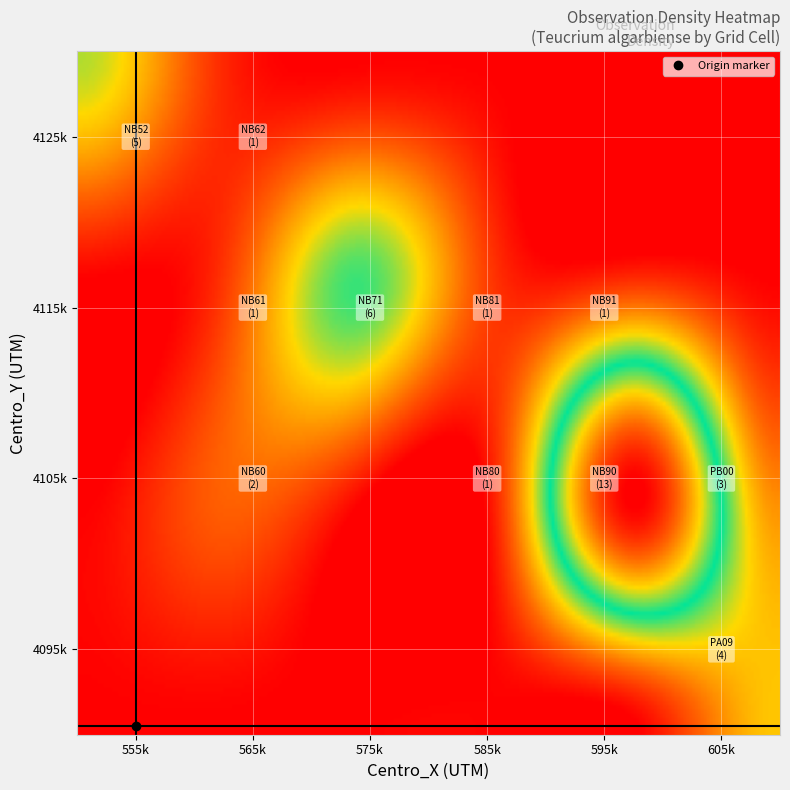

At which category is the sum across all series the highest?

1